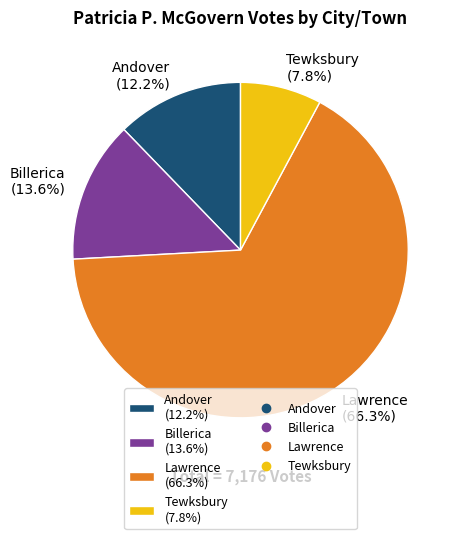

Is the sum of Lawrence and Billerica greater than half?

Yes